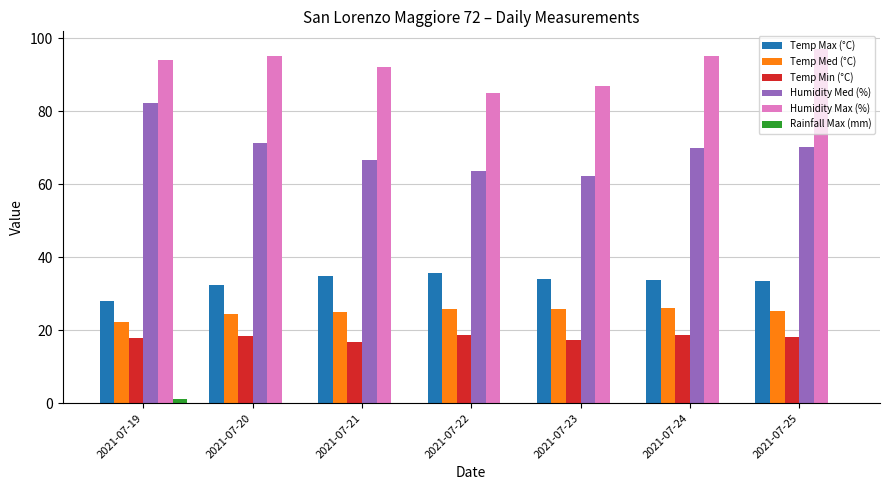

What is the greatest value displayed?

97.0